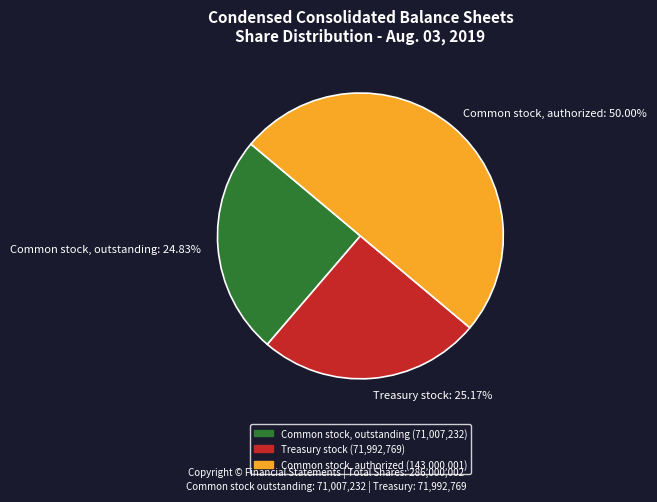

How many segments does this pie chart have?

3